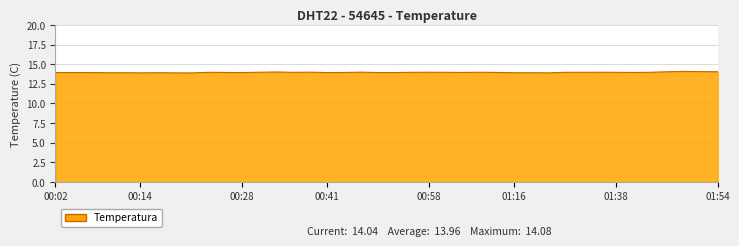

What is the maximum value shown in the chart?

14.1